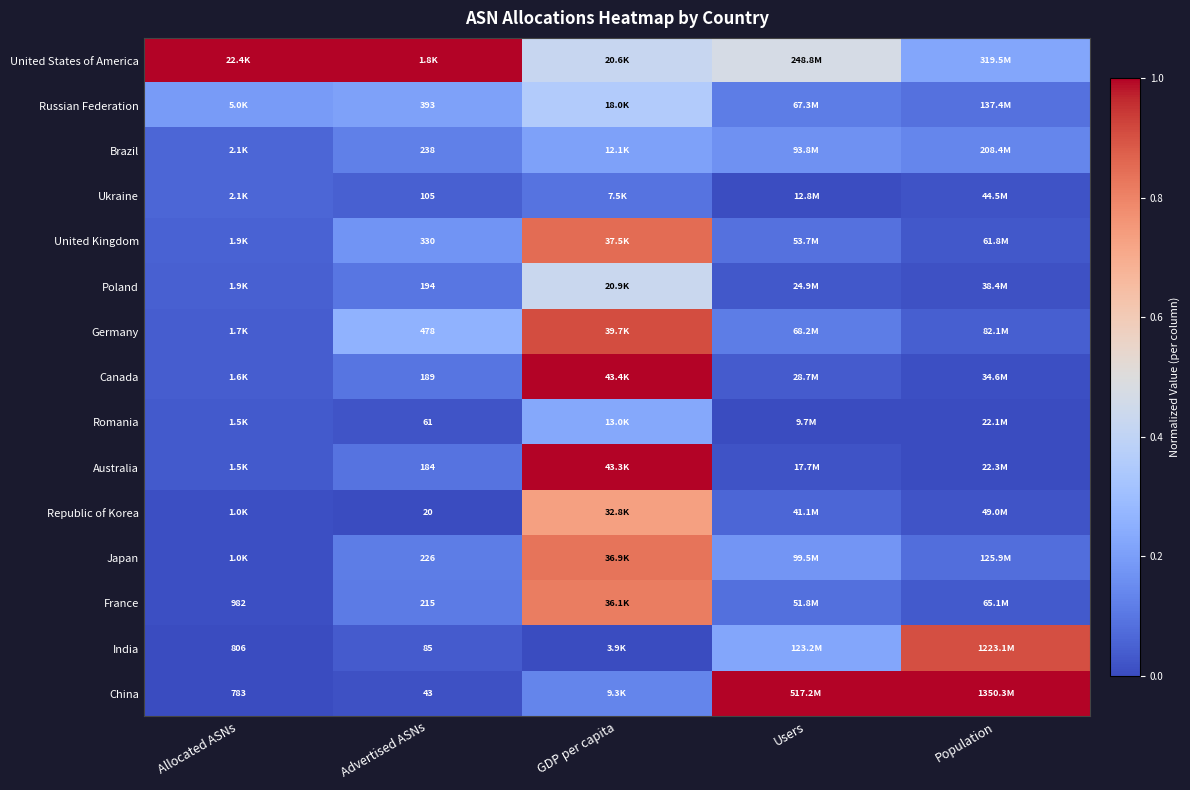

True or false: United Kingdom has a value of 0.0 at Population.

False